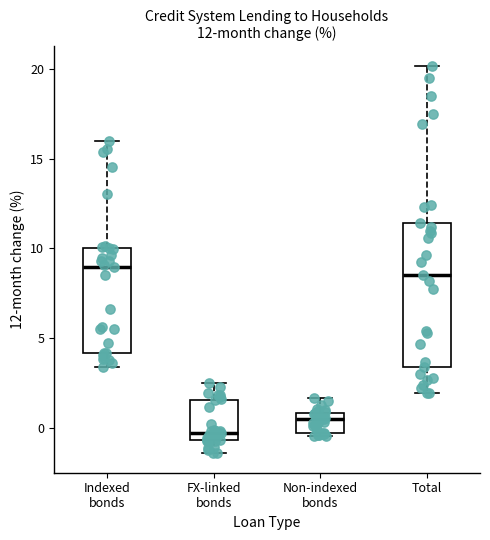

Which box is the tallest, from its lower edge to its upper edge?

Total